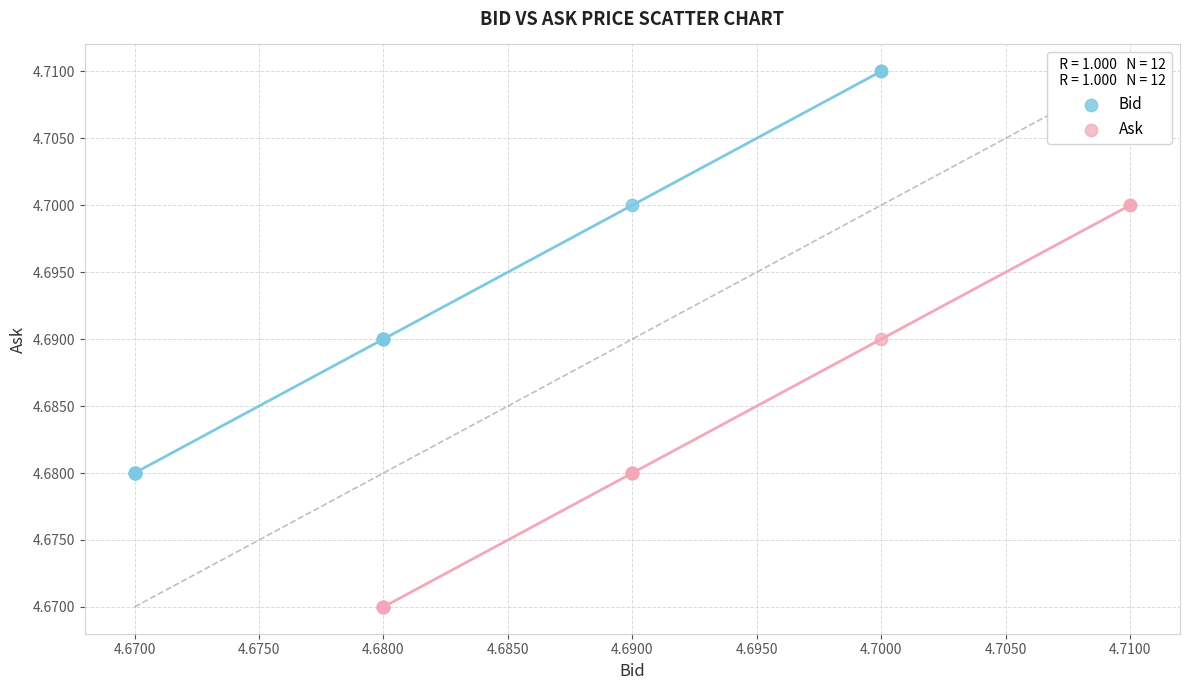

What are all the series names shown in the legend?

Bid, Ask